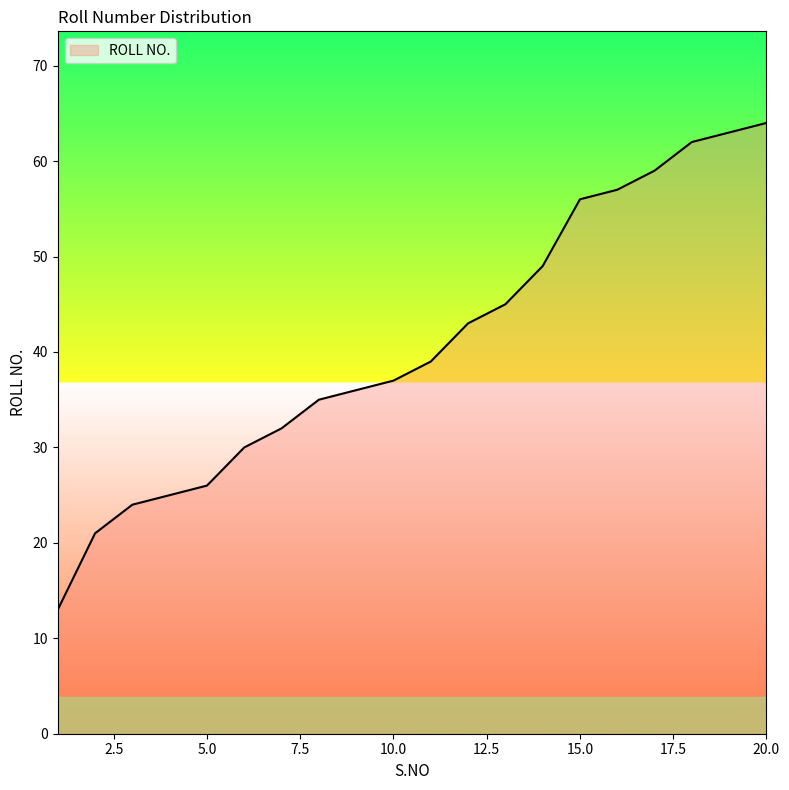

What is the difference between the maximum and minimum values?

51